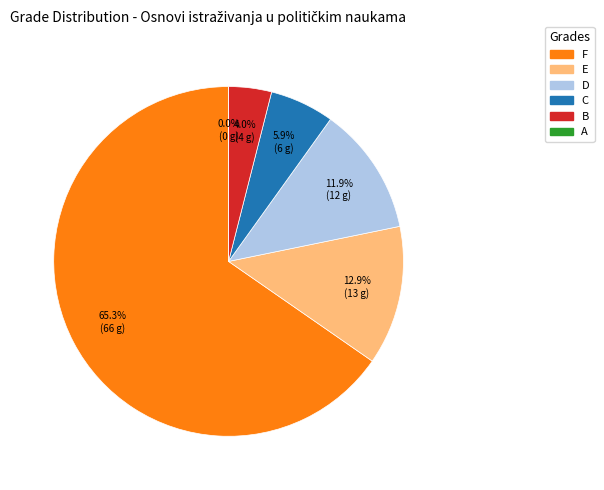

How many segments does this pie chart have?

6